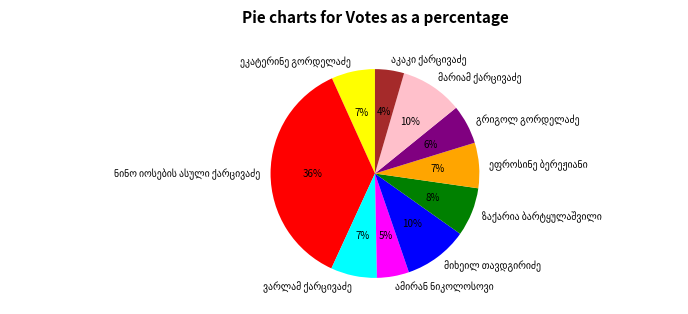

Is there a majority slice in this chart?

No